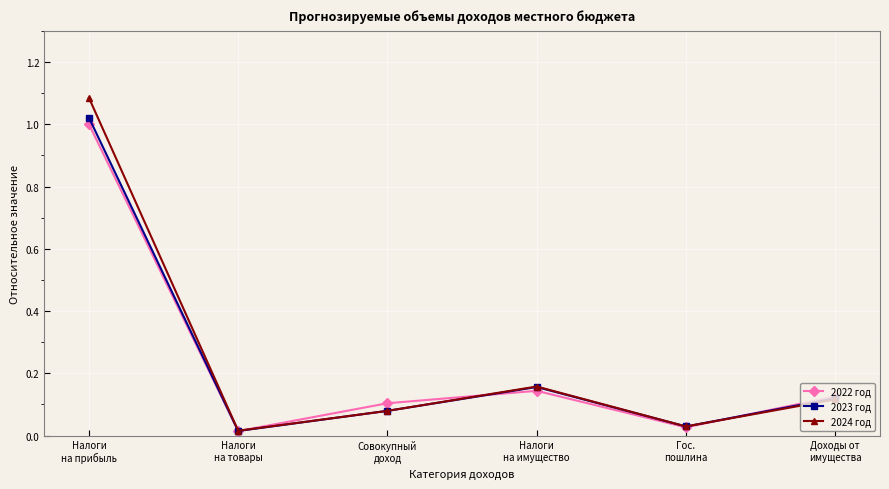

In 2022 год, how many points are lower than both neighbors (excluding endpoints)?

2